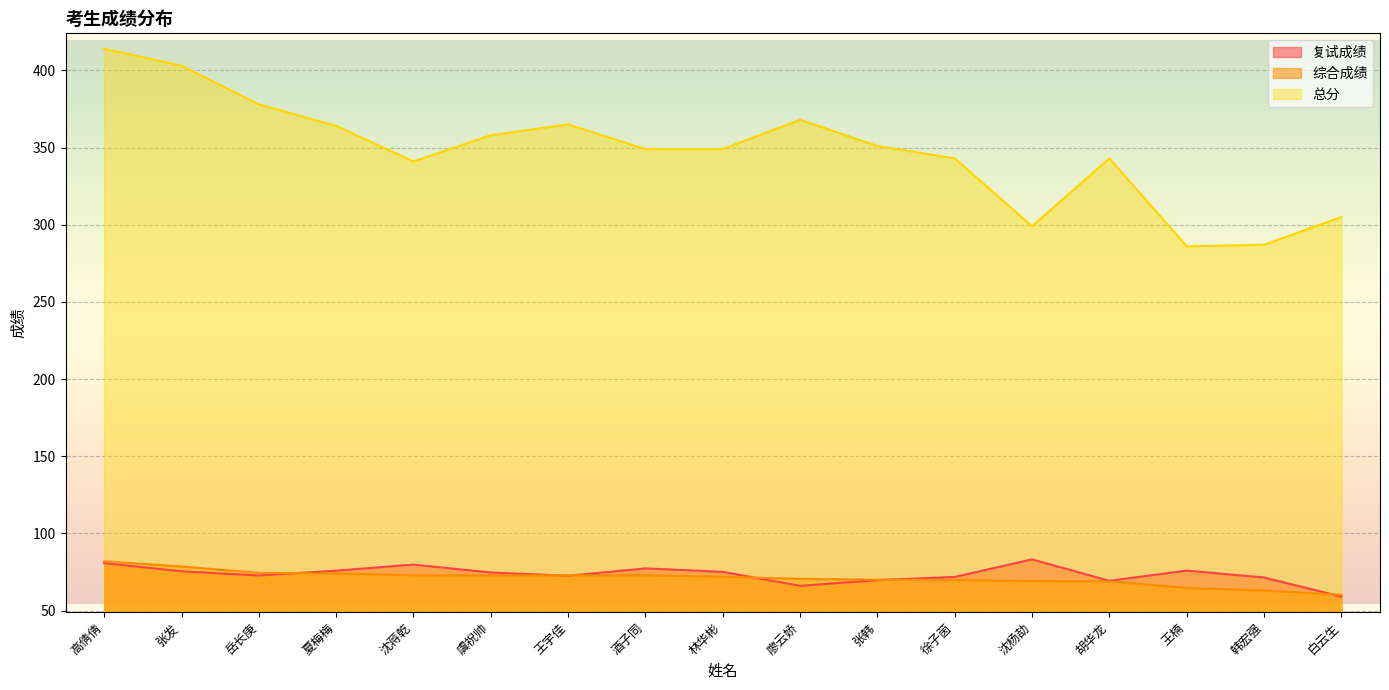

At which label does 复试成绩 reach its minimum?

白云生